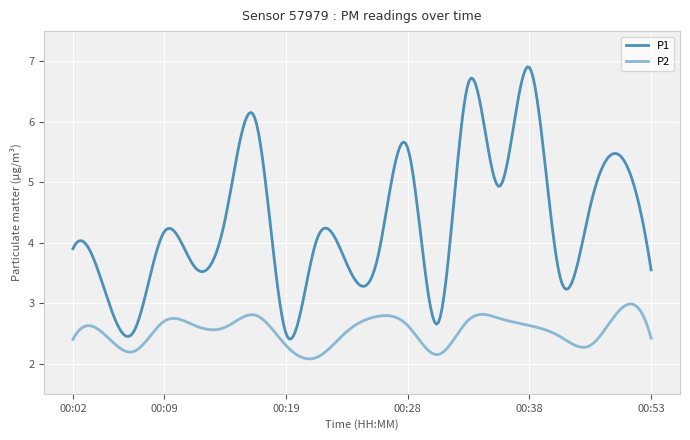

True or false: P1 and P2 intersect in this chart.

False